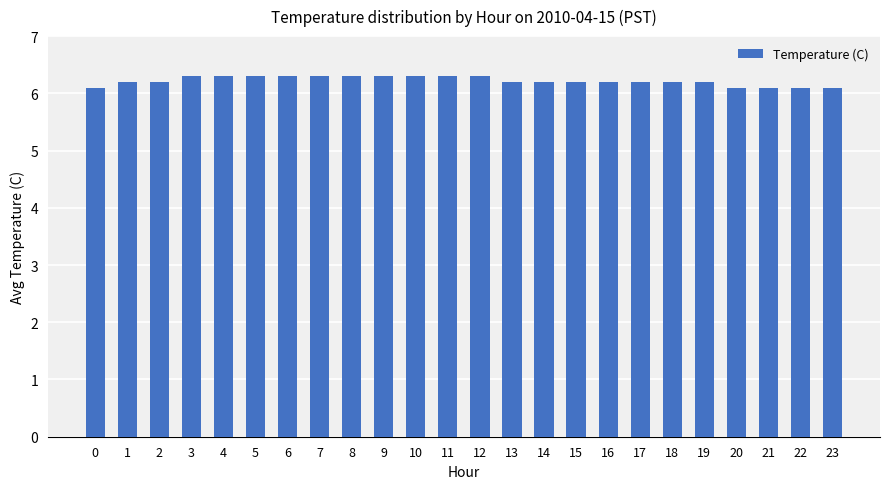

Are the bars grouped side by side (vs. stacked)?

No